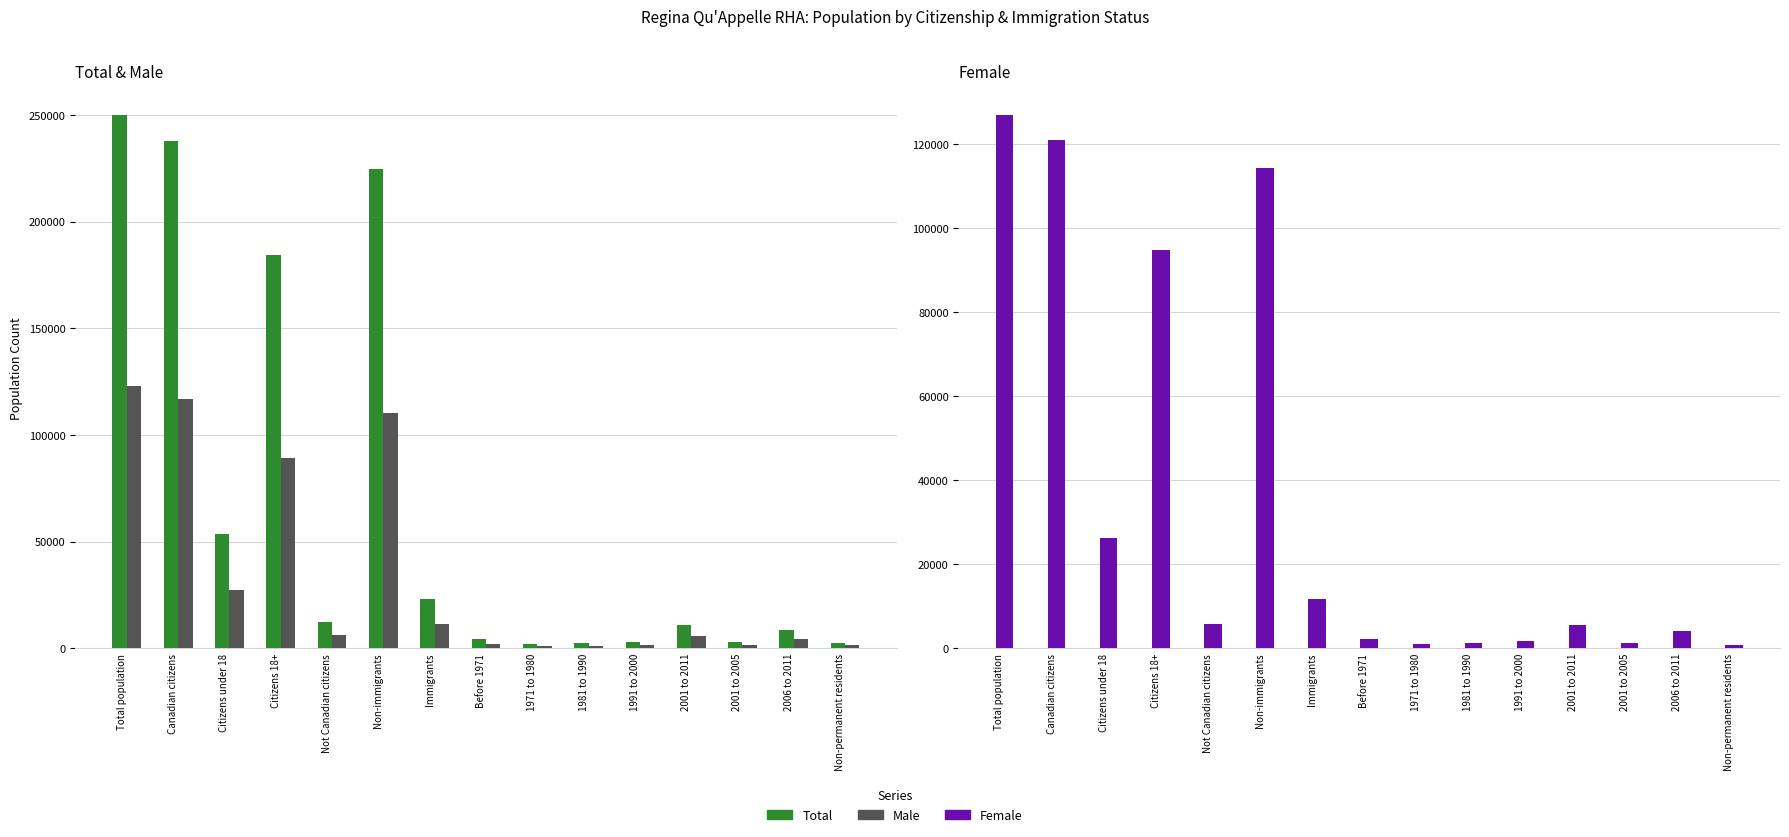

What is the sum of the Male values at 2006 to 2011 and Not Canadian citizens?

10510